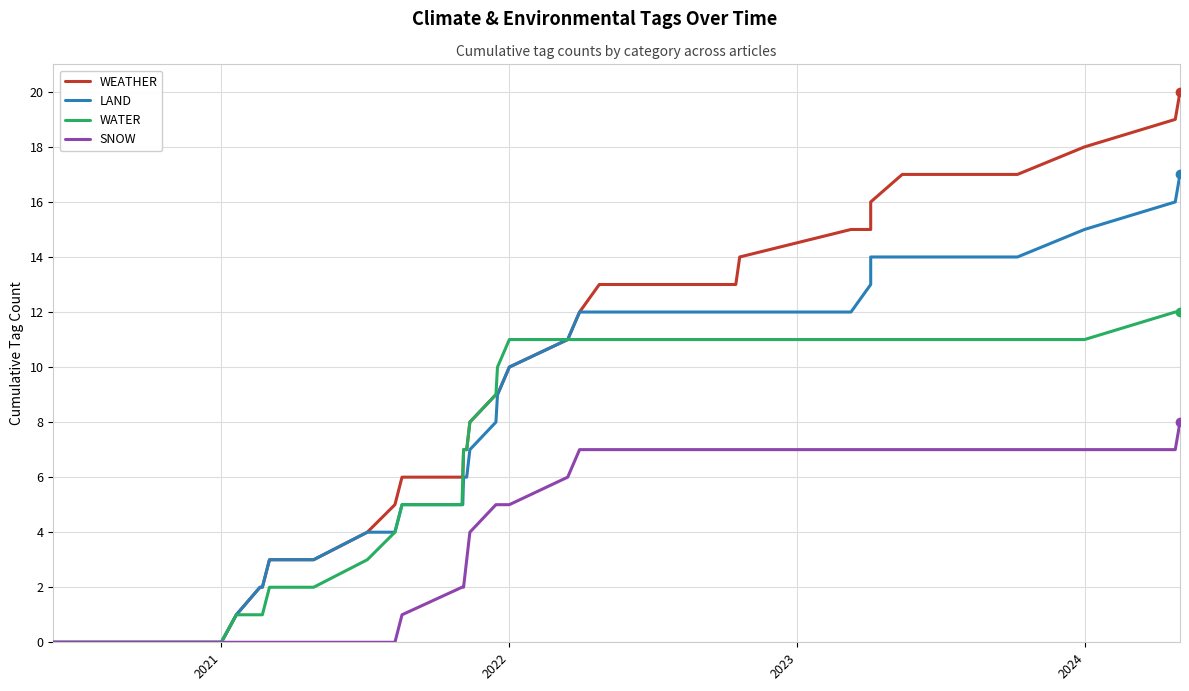

What is the label of the 24th point from the left?

2022